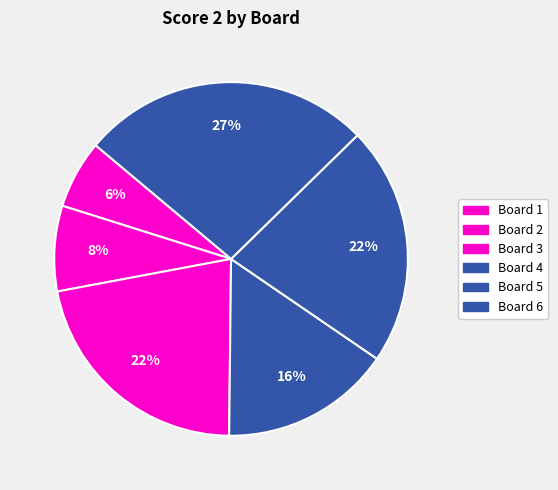

Count the number of slices in the pie.

6